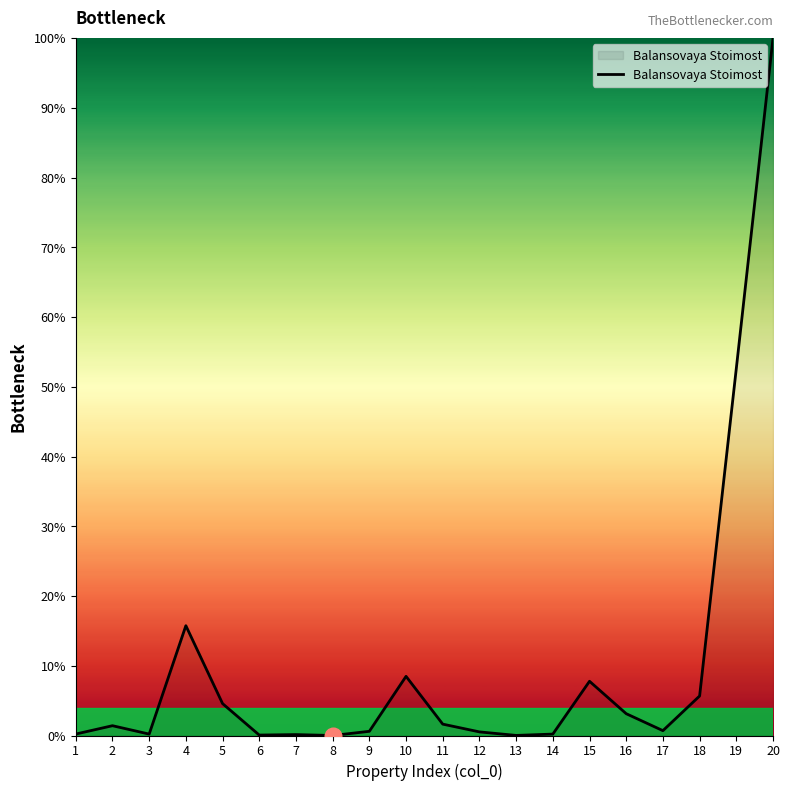

True or false: the data shows 11.6 at 15.

False